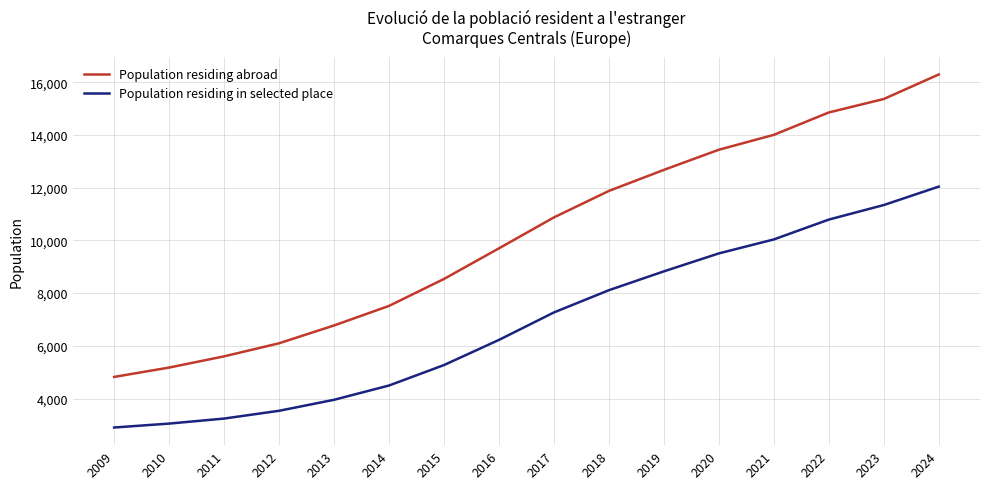

True or false: Population residing in selected place has a value of 2901 at 2009.

True